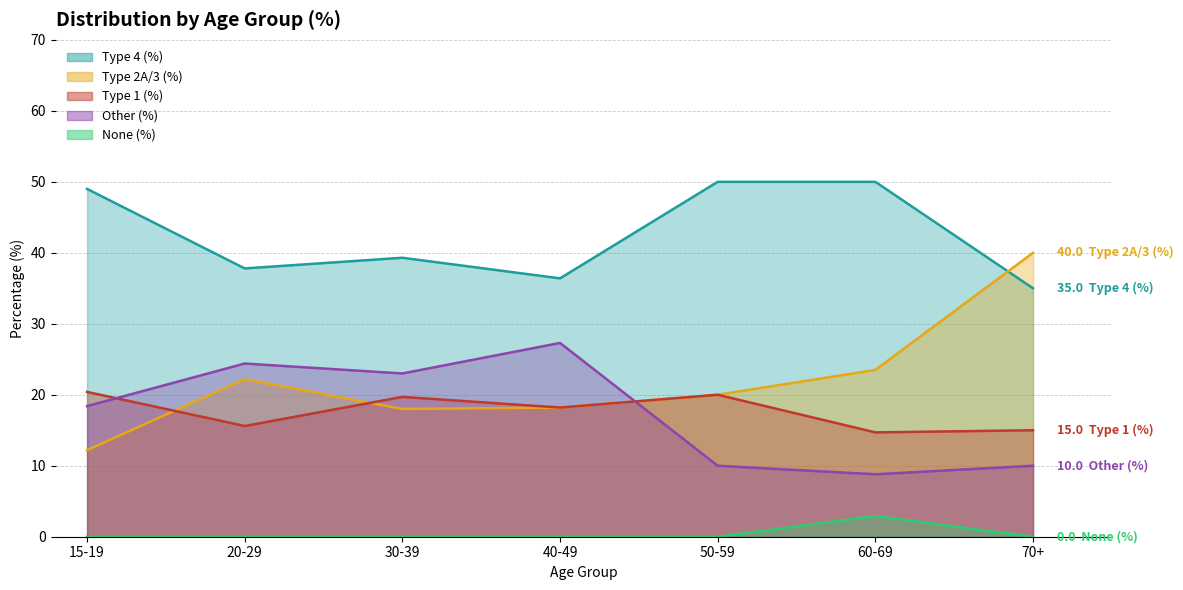

How many interior local valleys does the Type 2A/3 (%) series have?

1